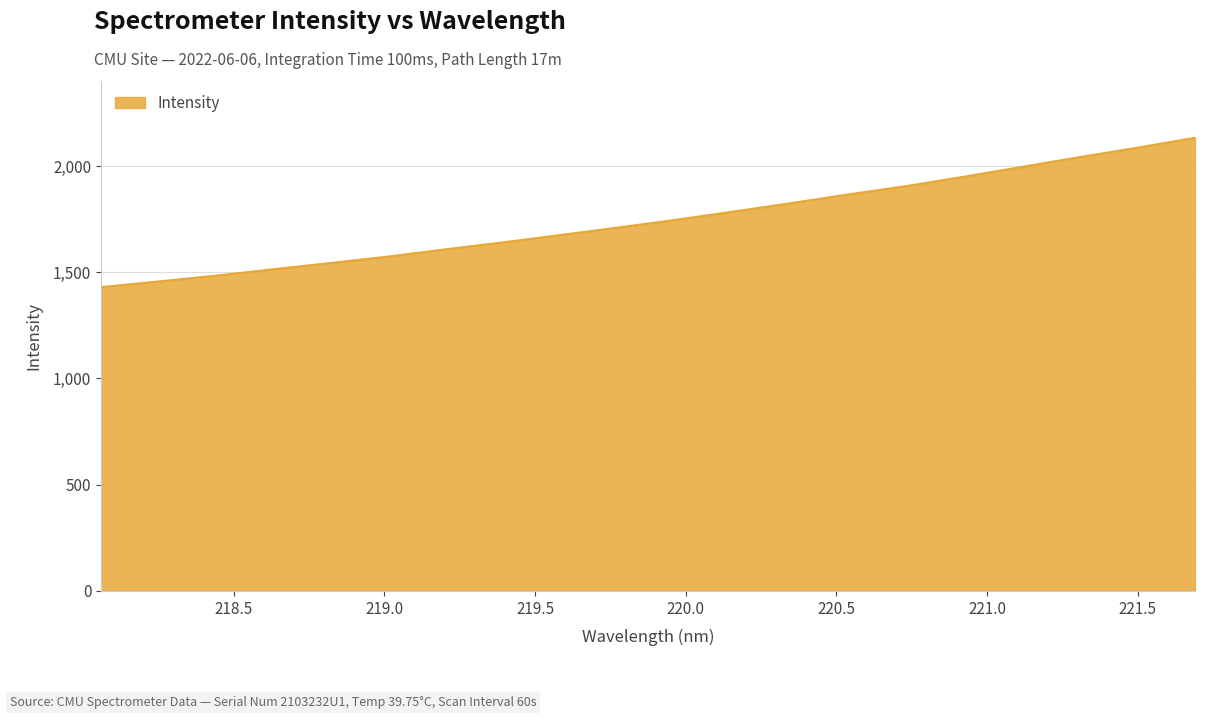

How many lines are shown in the chart?

1